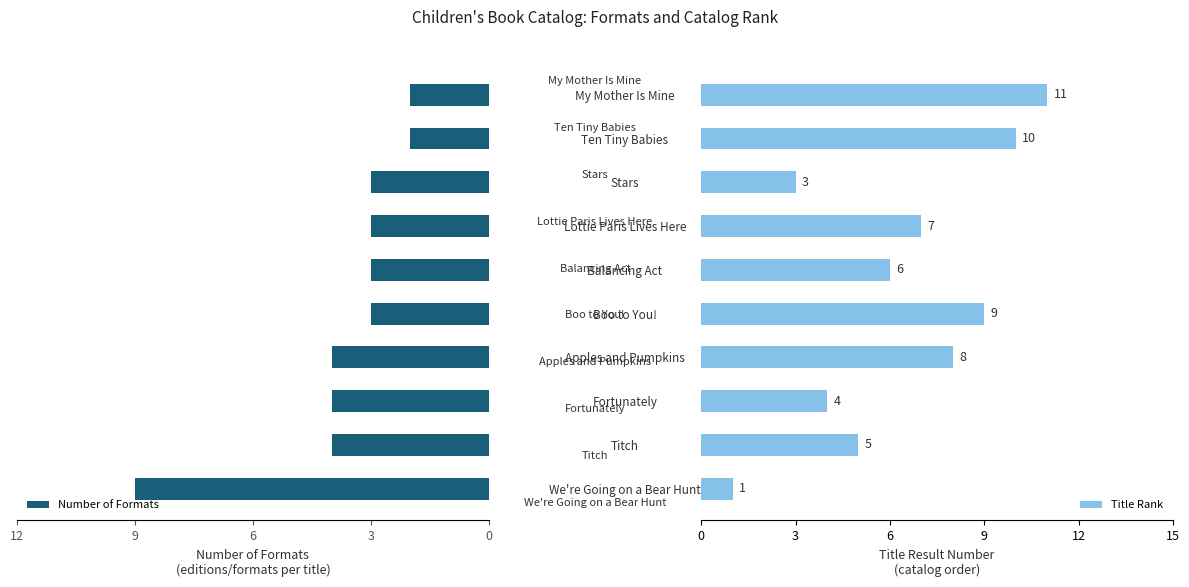

How many Number of Formats values are between 3 and 4?

7